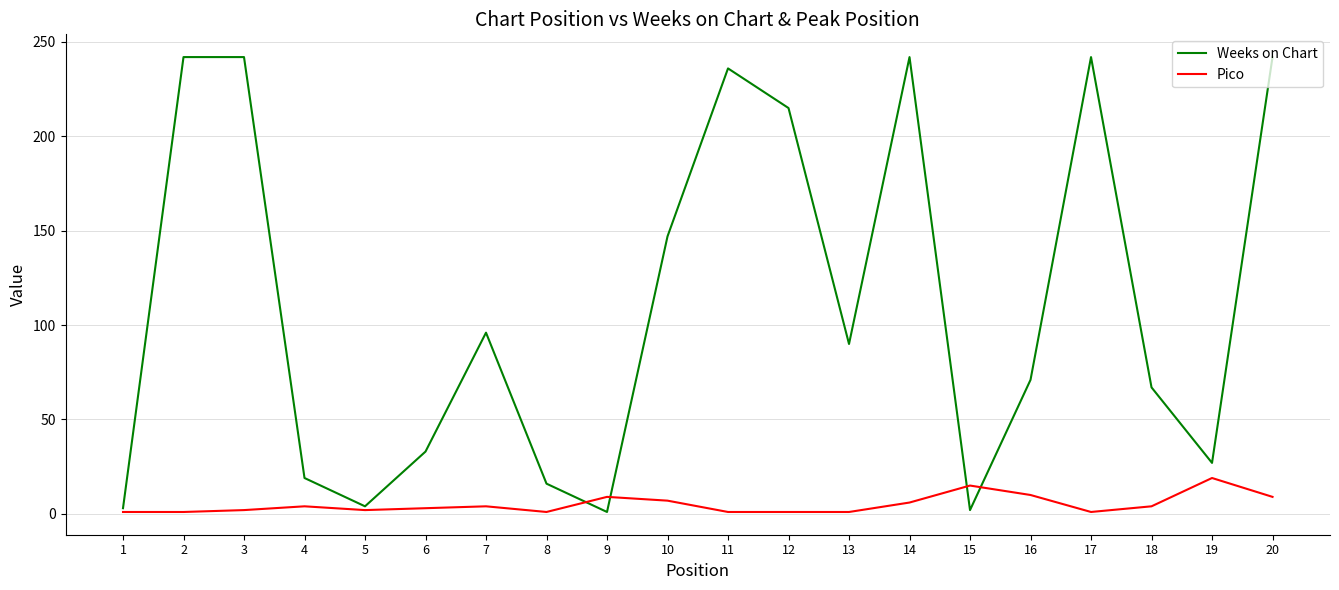

Which series has the largest total across all categories?

Weeks on Chart